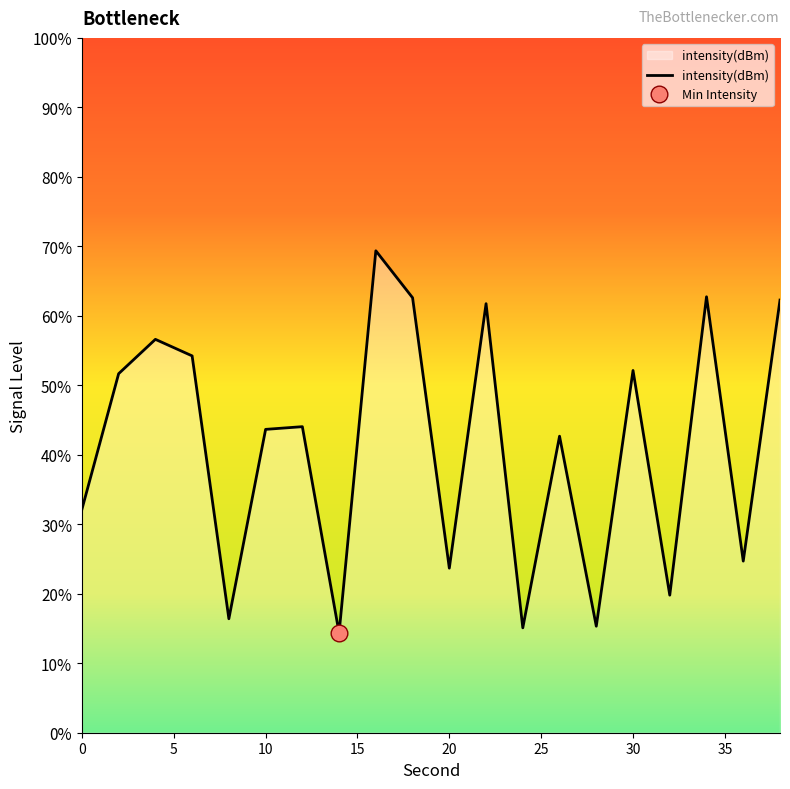

How many lines are shown in the chart?

1